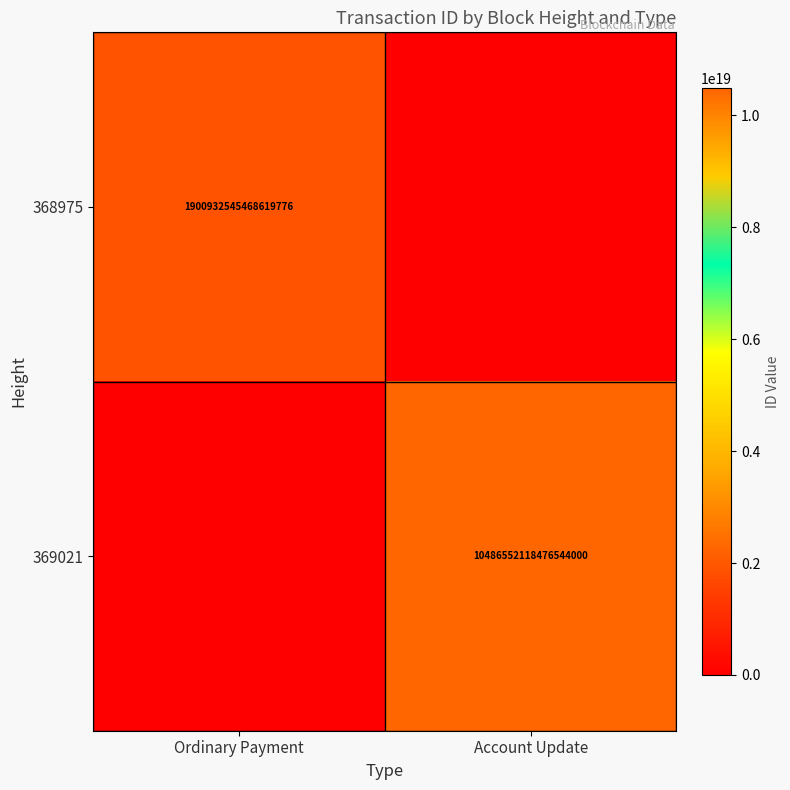

True or false: 368975 has a value of 1900932545468619776 at Ordinary Payment.

True